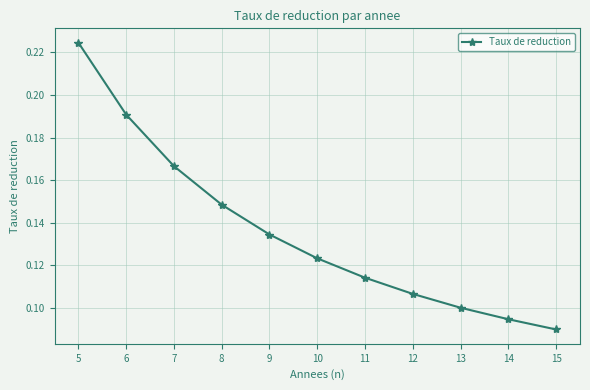

Which category has the lowest value across all series?

15